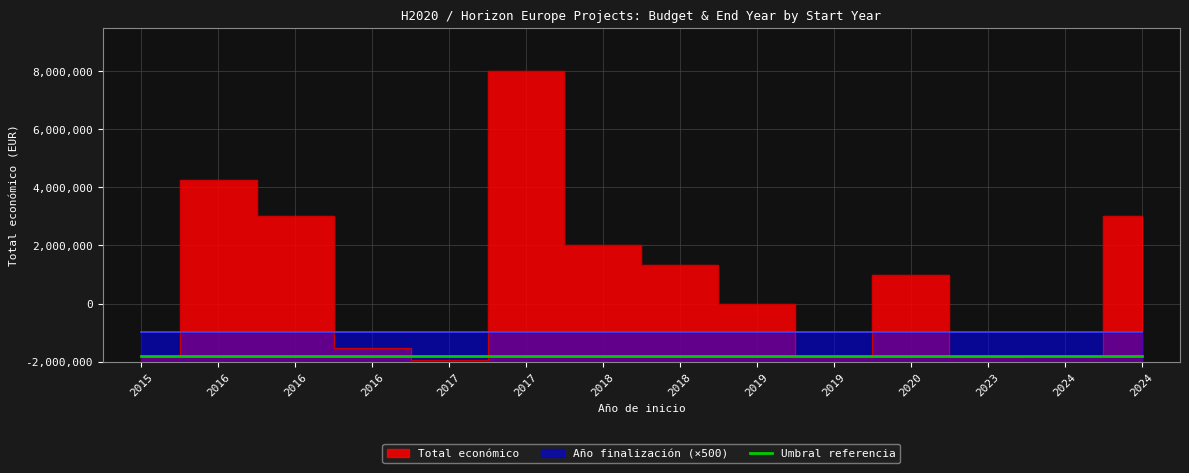

Which series changed the most between 2019 and 2023?

Total económico